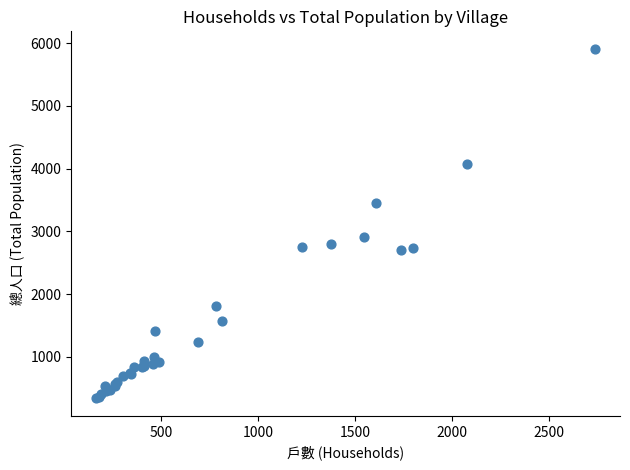

What Y value in the scatter plot is closest to 3123?

2908